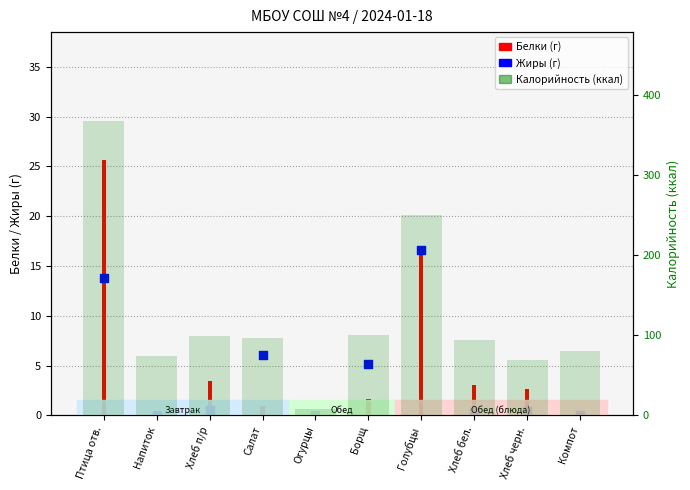

At how many categories does at least one series exceed 300?

1